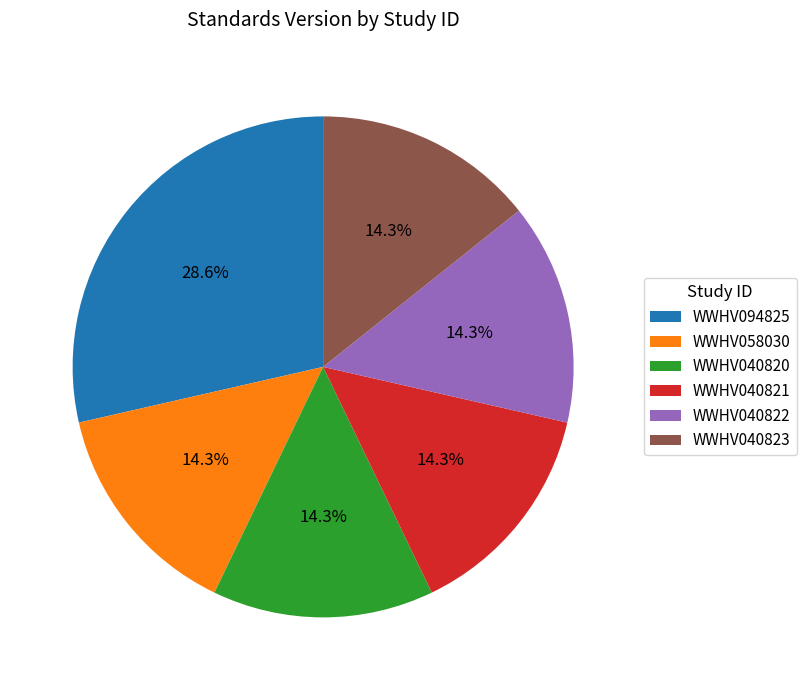

Do WWHV040822 and WWHV040821 together represent more than half of the pie?

No